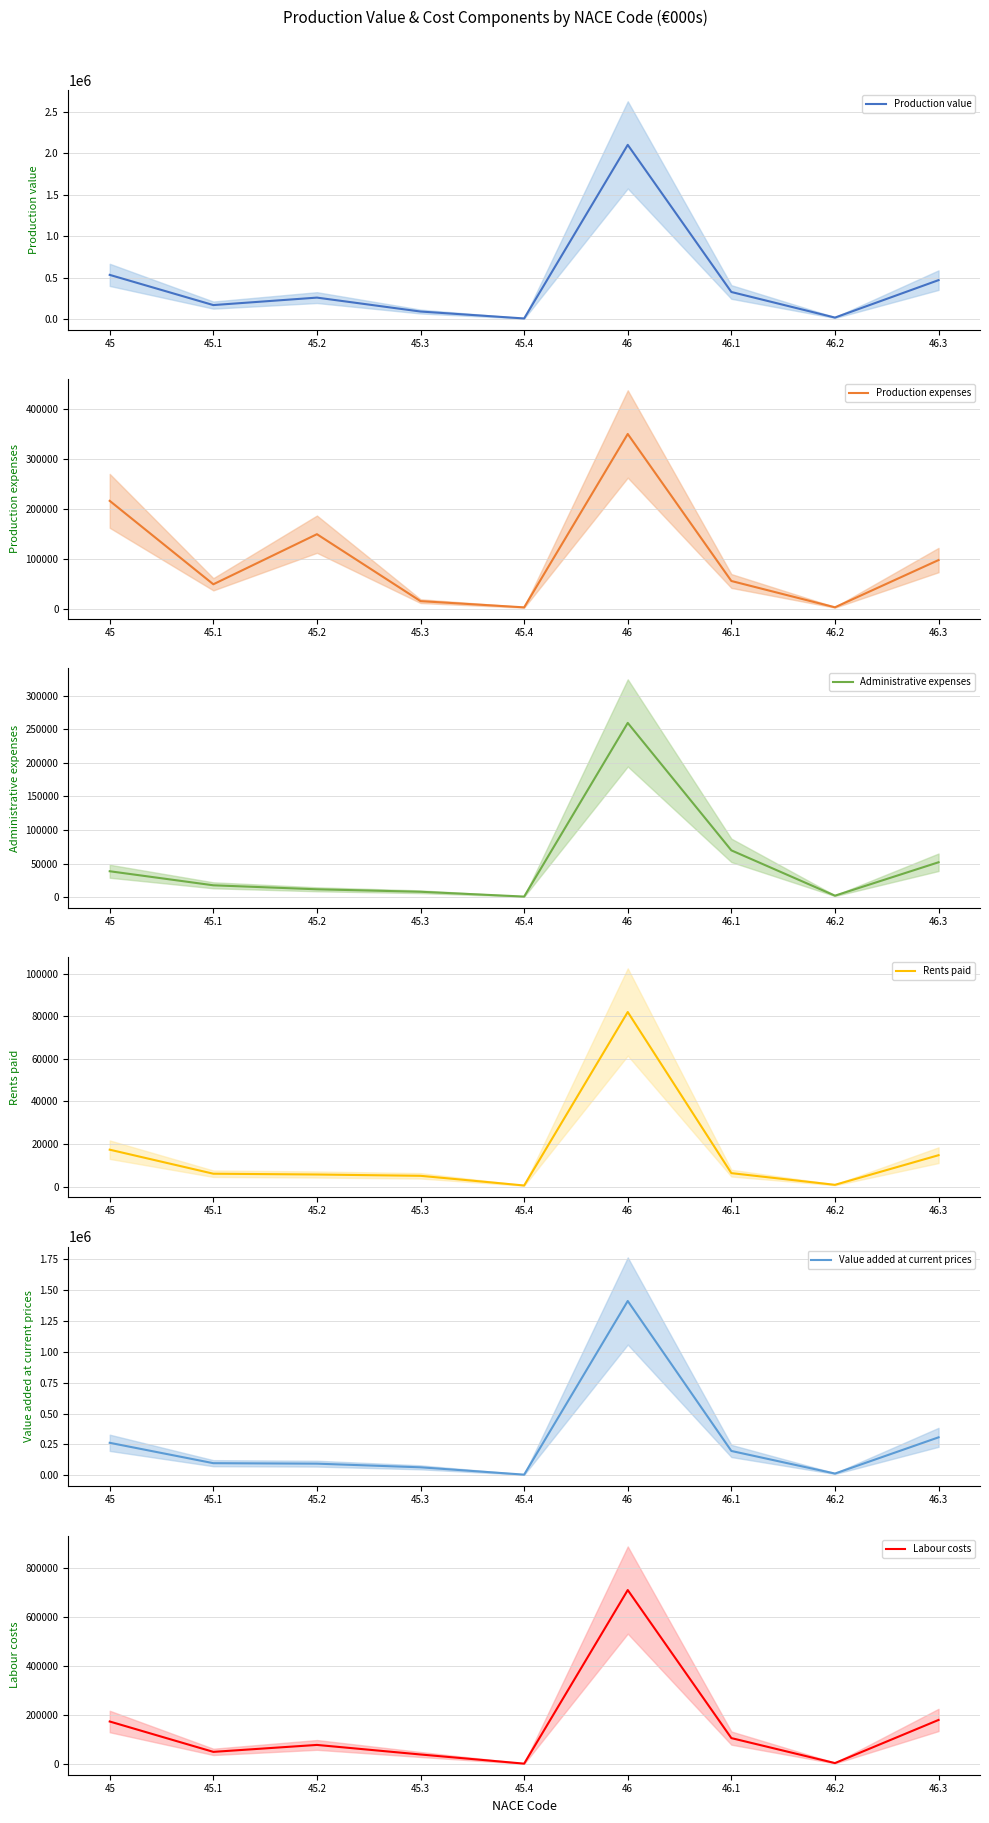

How many values in the Production expenses series exceed 55482?

4